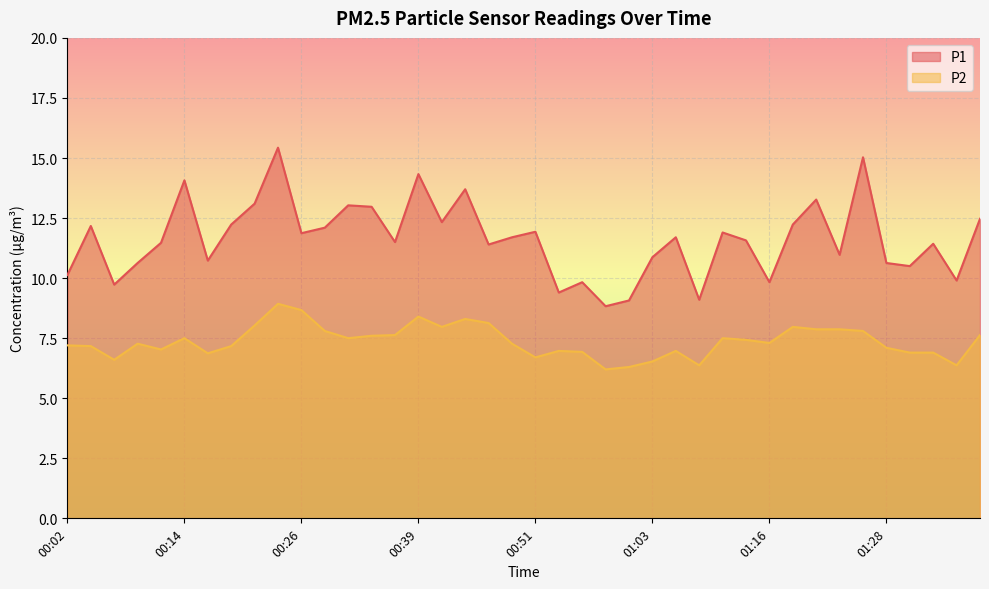

Between 00:54 and 00:58, which series saw the biggest shift?

P2